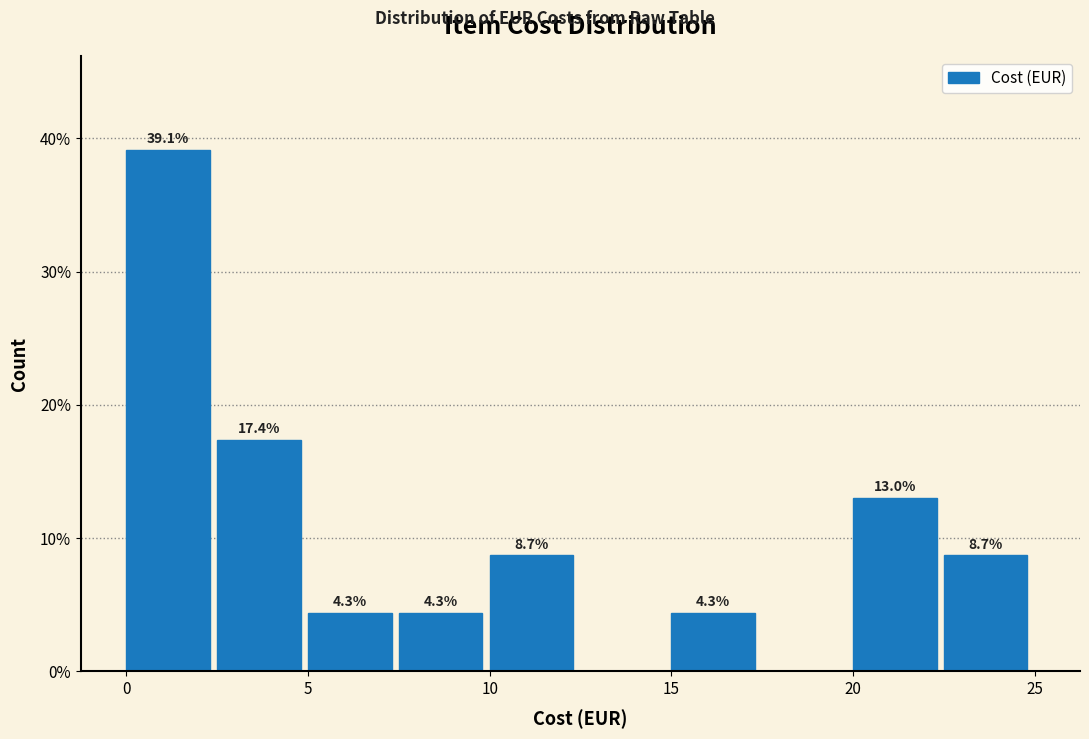

Which range on the x-axis has the tallest bar?

0.0 to 2.5